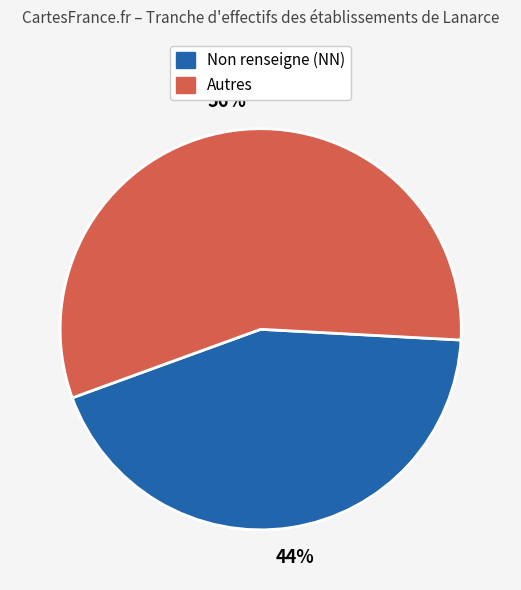

To the nearest percent, what is the average slice percentage?

50%